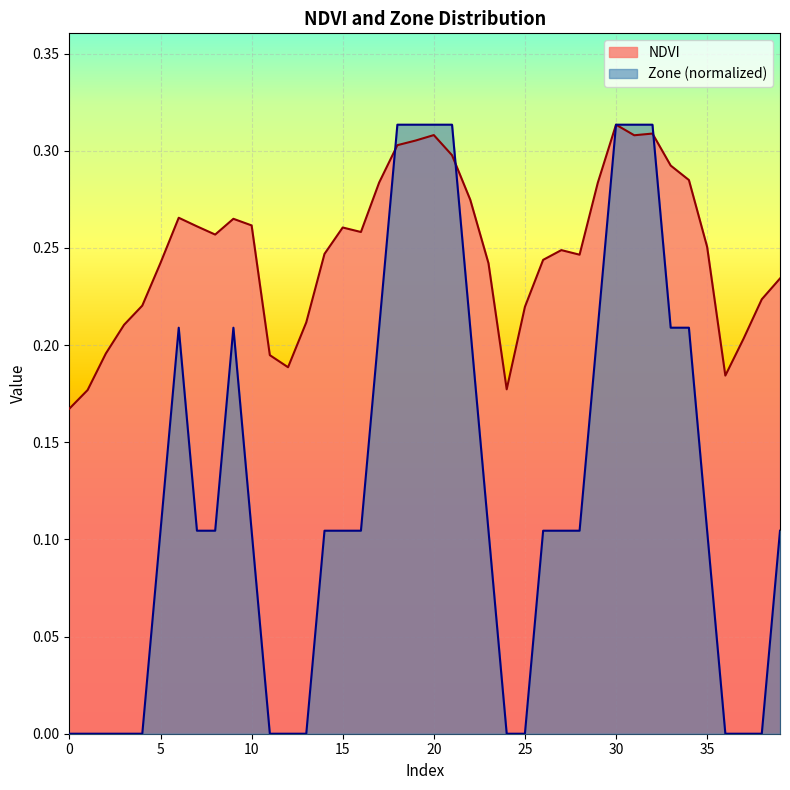

True or false: NDVI and Zone cross at least once.

True